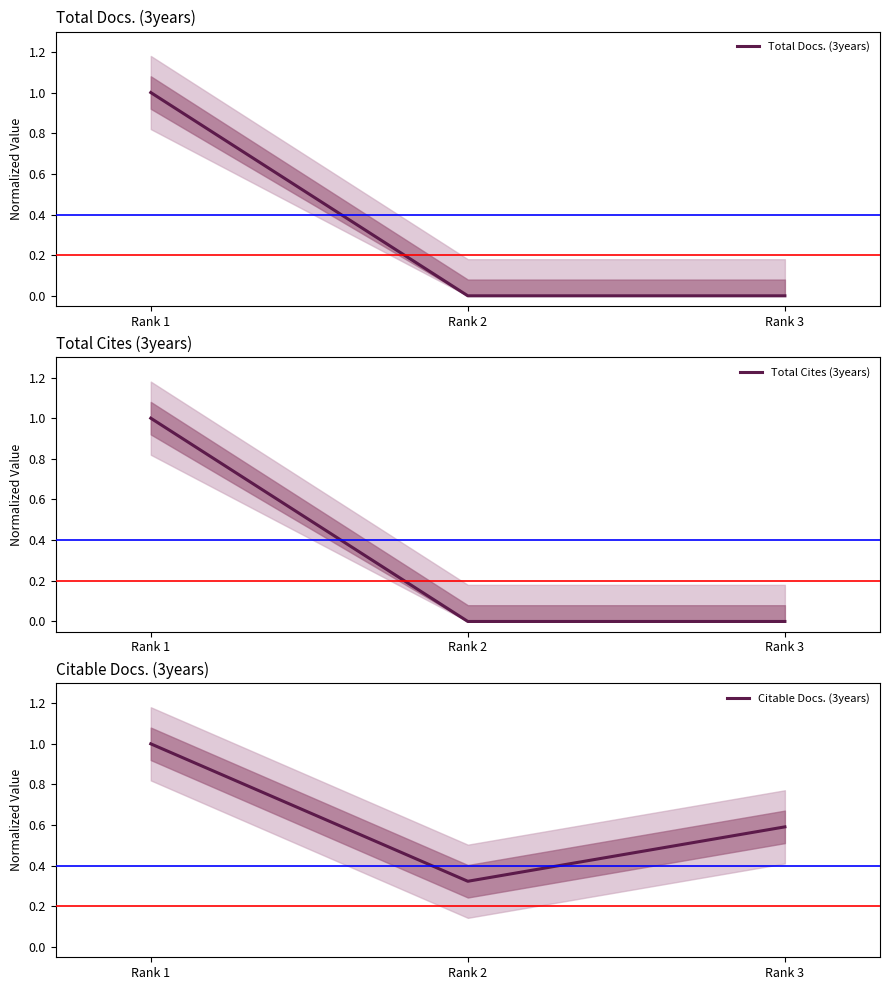

At which category is the sum across all series the highest?

Rank 1